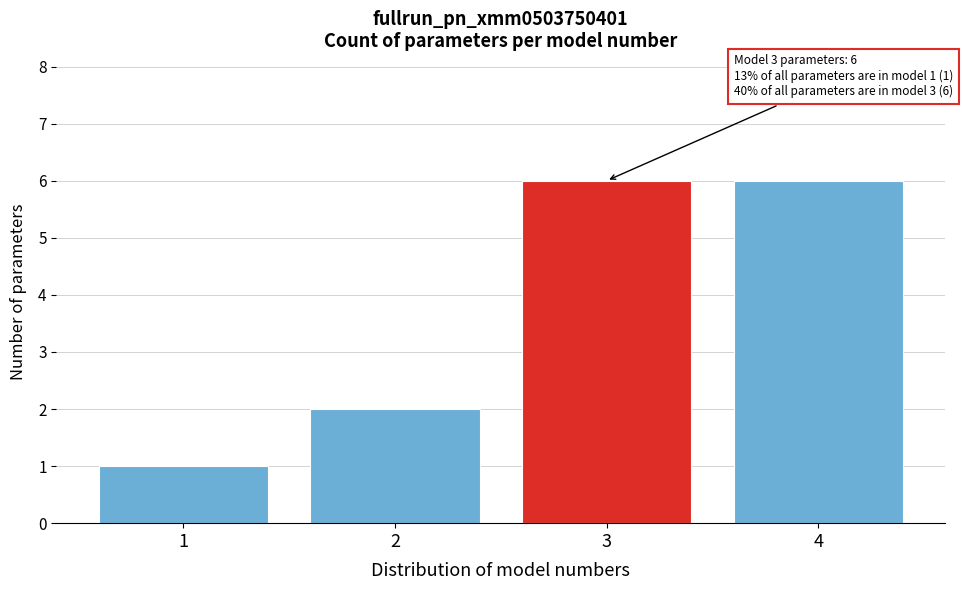

Reading left to right, list all the values displayed in this chart.

1	2	6	6